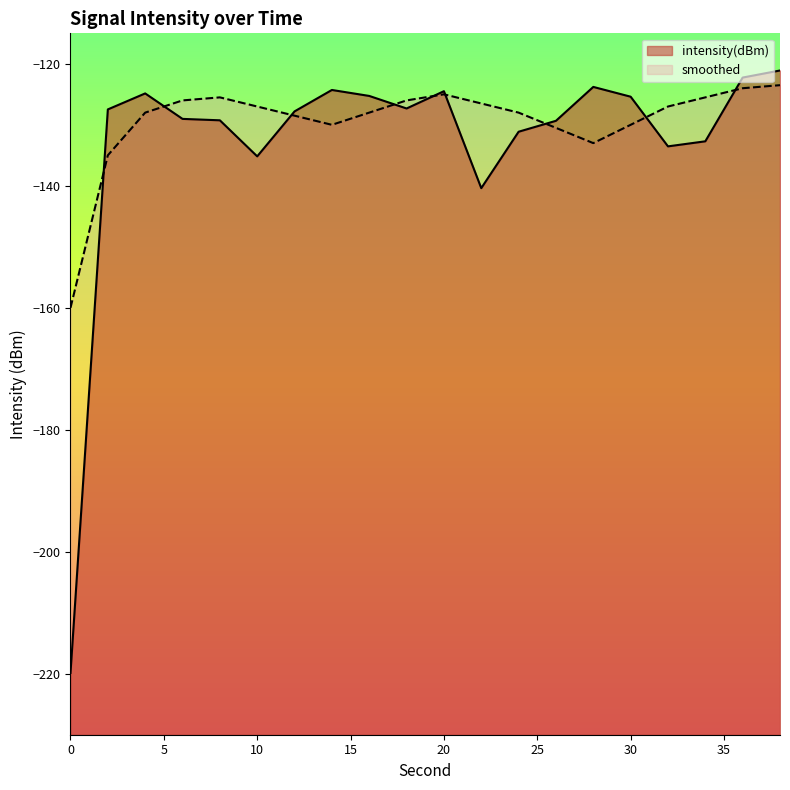

What is the difference between the maximum and minimum values in the smoothed series?

36.5